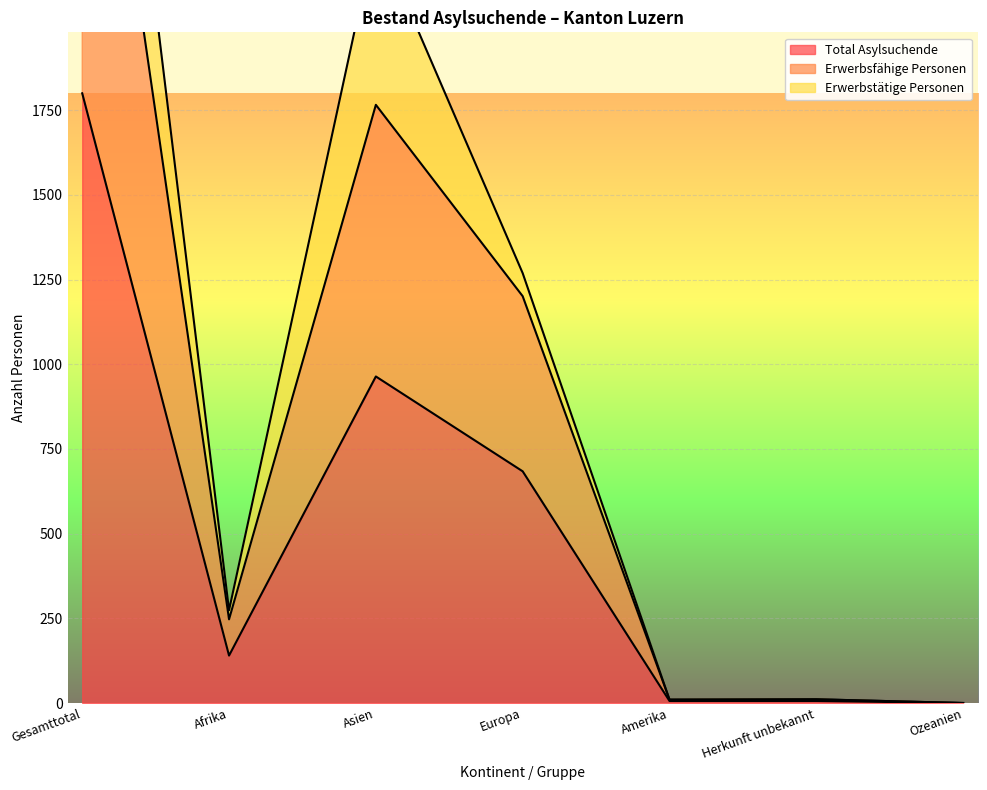

True or false: Total Asylsuchende has a value of 140 at Afrika.

True